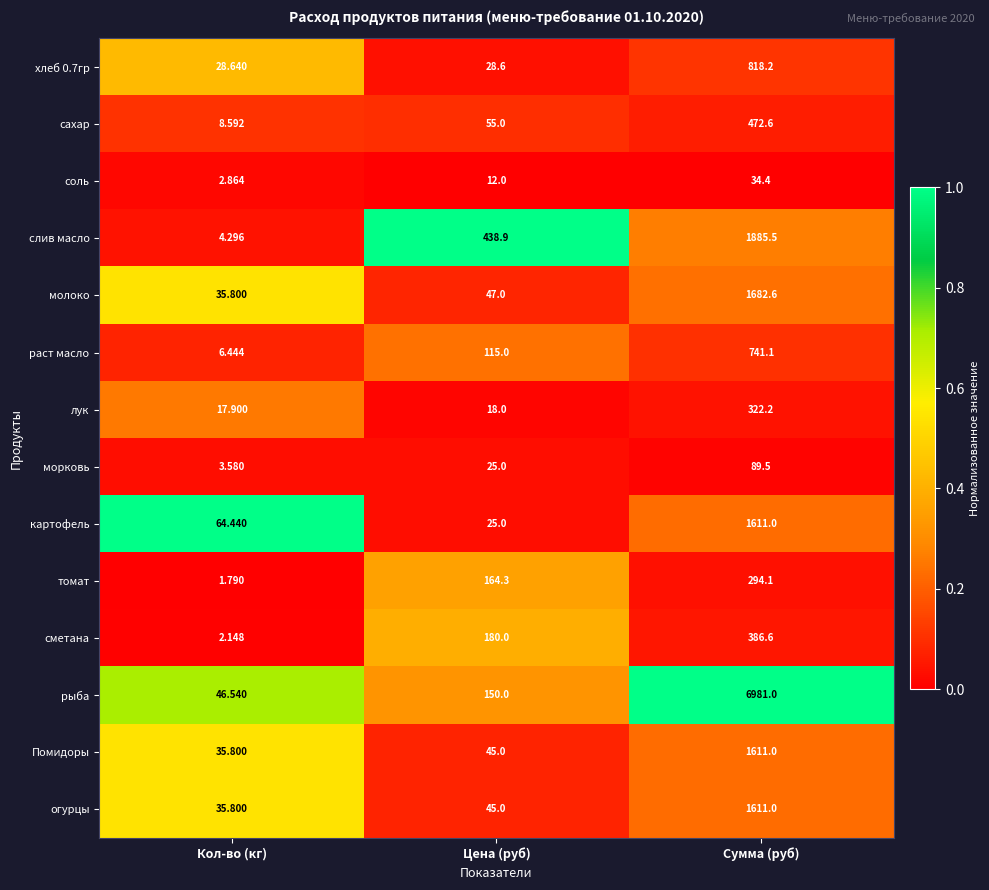

Rank the categories by сметана value from highest to lowest.

Сумма (руб), Цена (руб), Кол-во (кг)